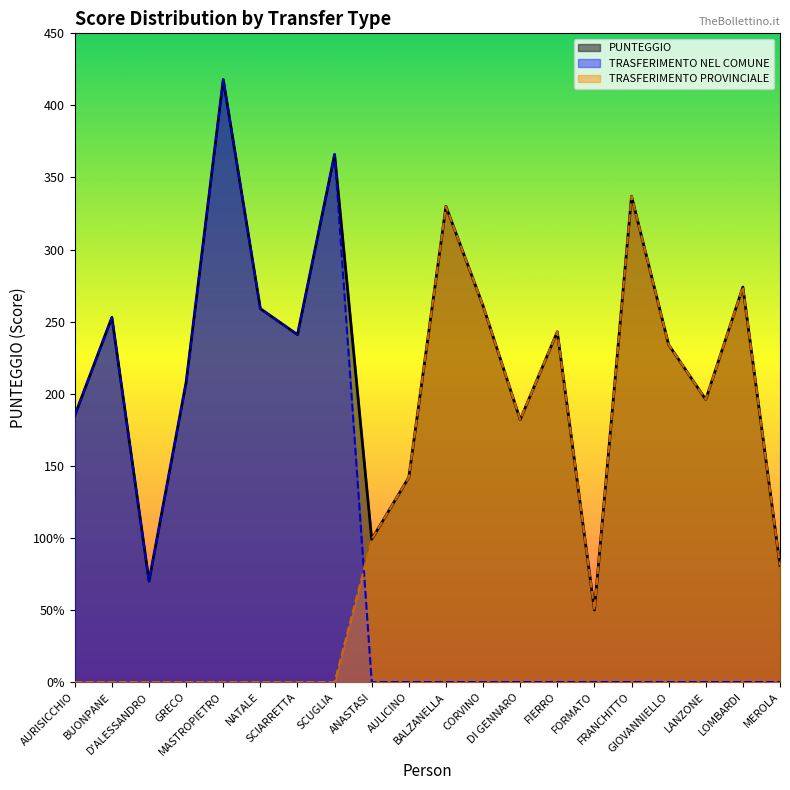

Which series has the widest spread of values?

TRASFERIMENTO NEL COMUNE